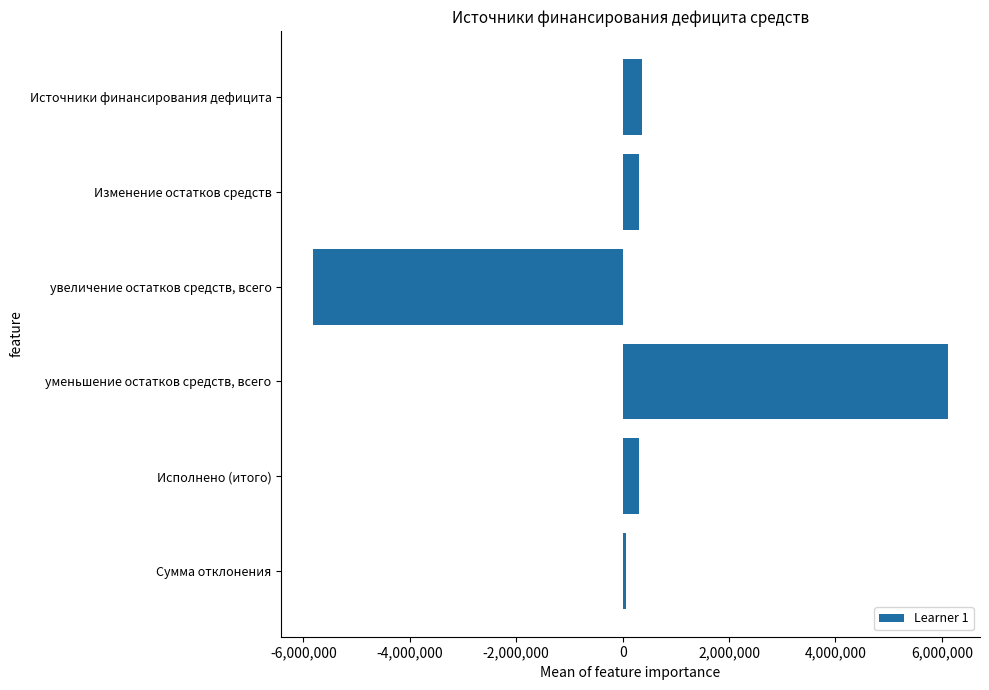

Are the bars horizontal?

Yes